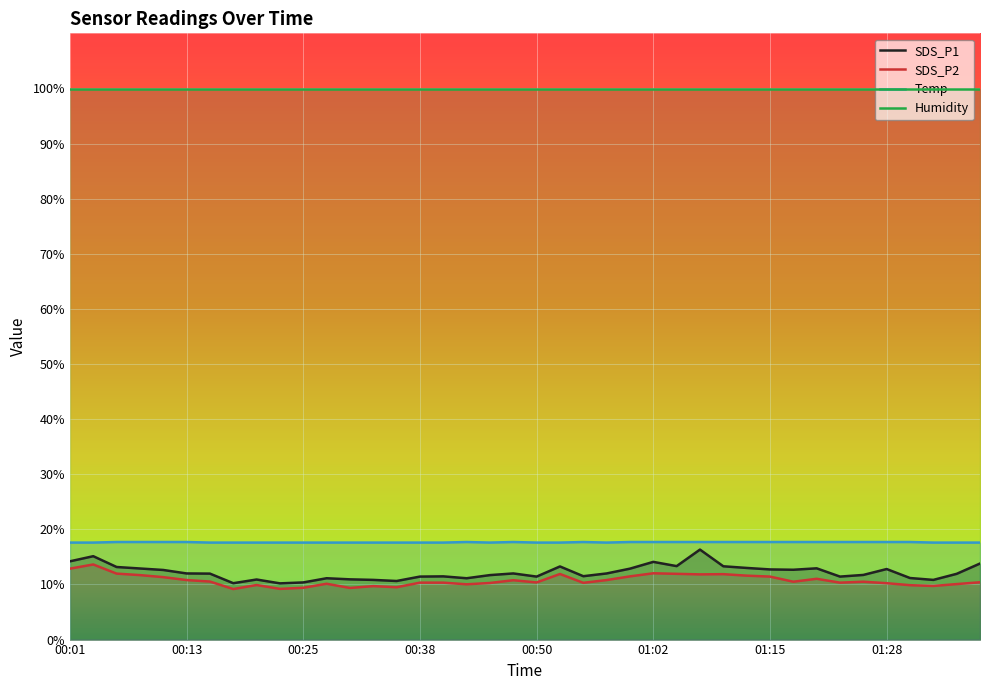

At which category is the sum across all series the highest?

00:03